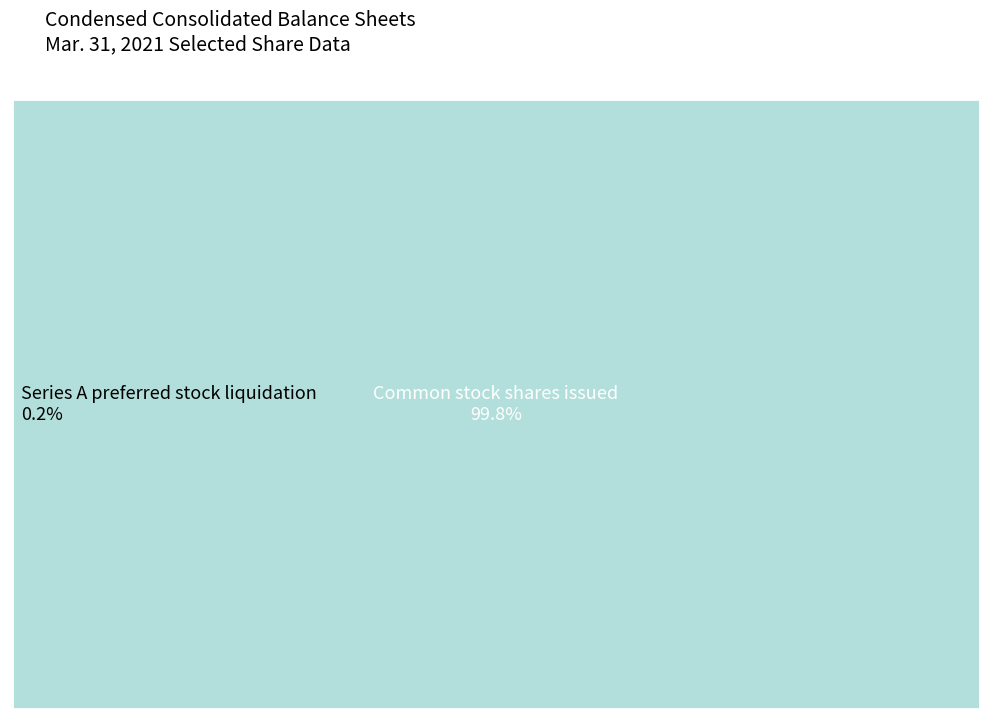

What percentage do Series A preferred stock liquidation and Common stock shares issued together represent?

100.0%